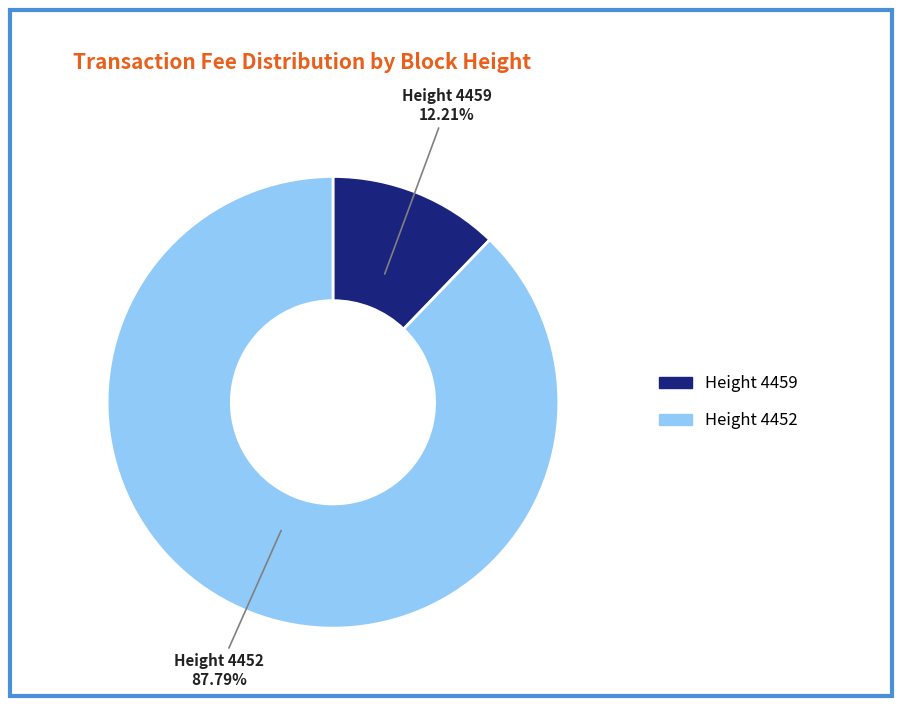

Does any single category account for the majority?

Yes